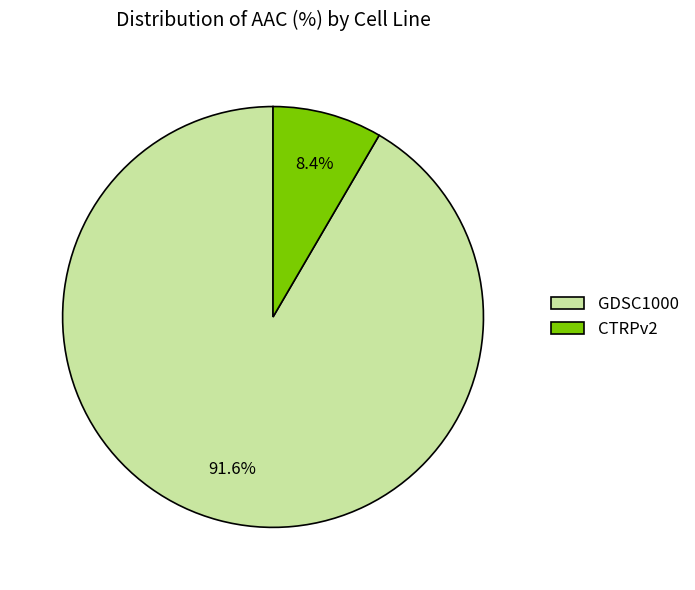

How much of the chart is everything except GDSC1000?

8.4%